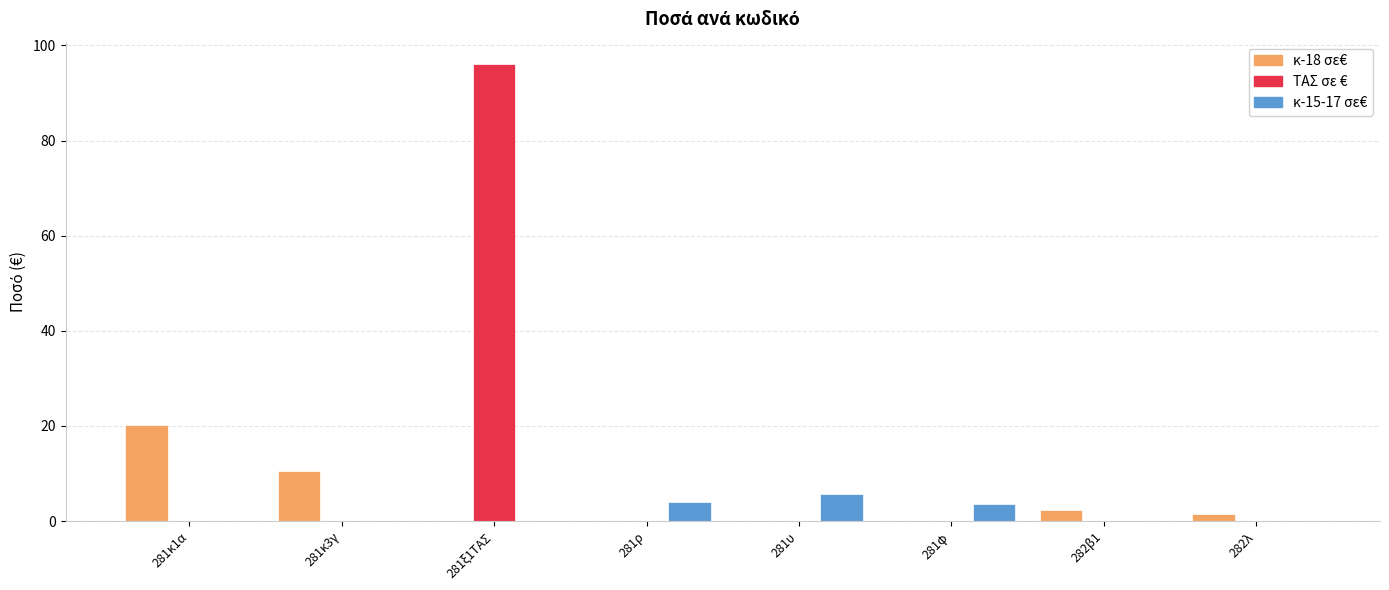

What is the sum of the κ-15-17 σε€ values at 281υ and 281κ3γ?

5.8